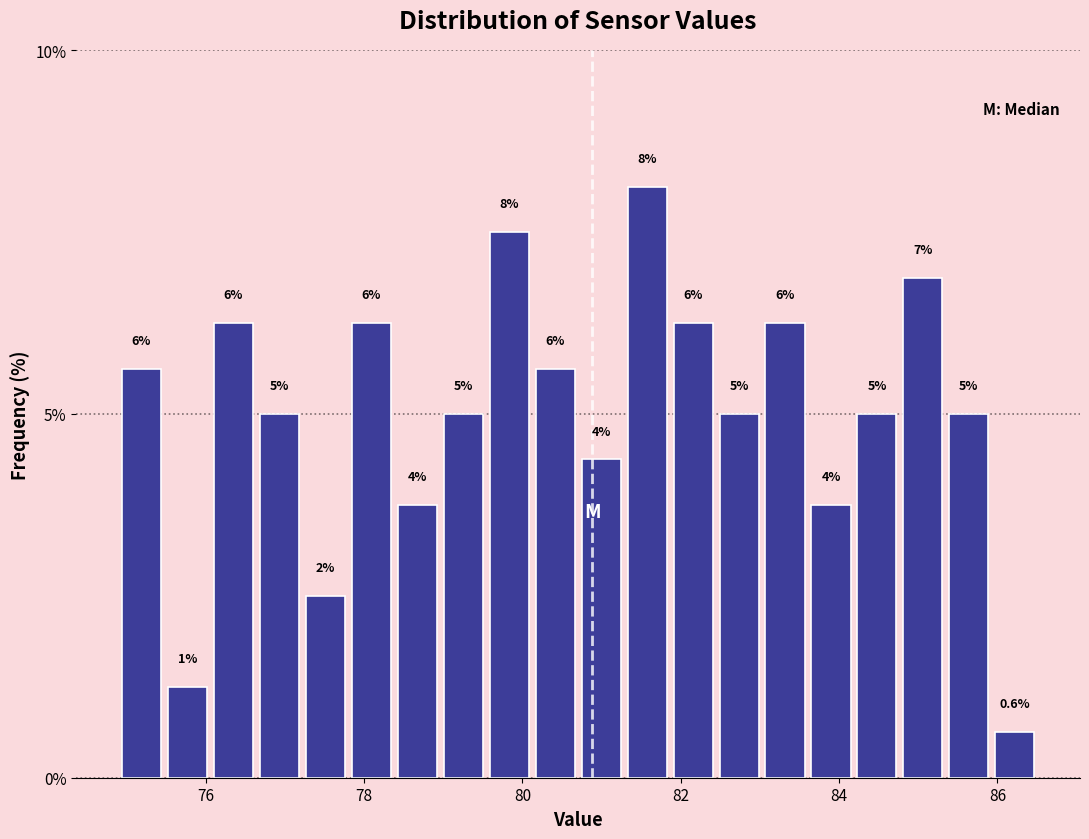

Read against the x-axis, roughly where is the centre of the tallest bar?

81.6